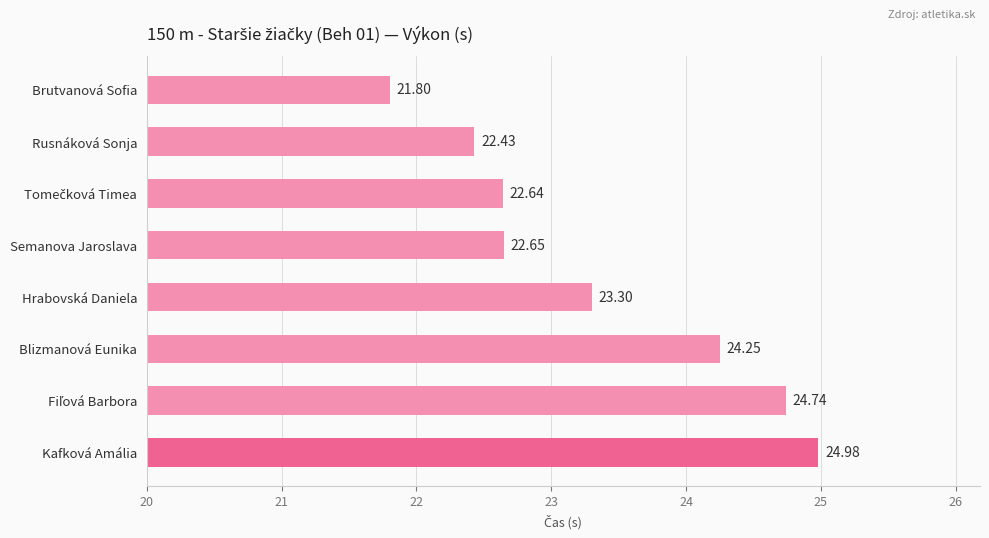

Which label corresponds to the largest value in the chart?

Kafková Amália